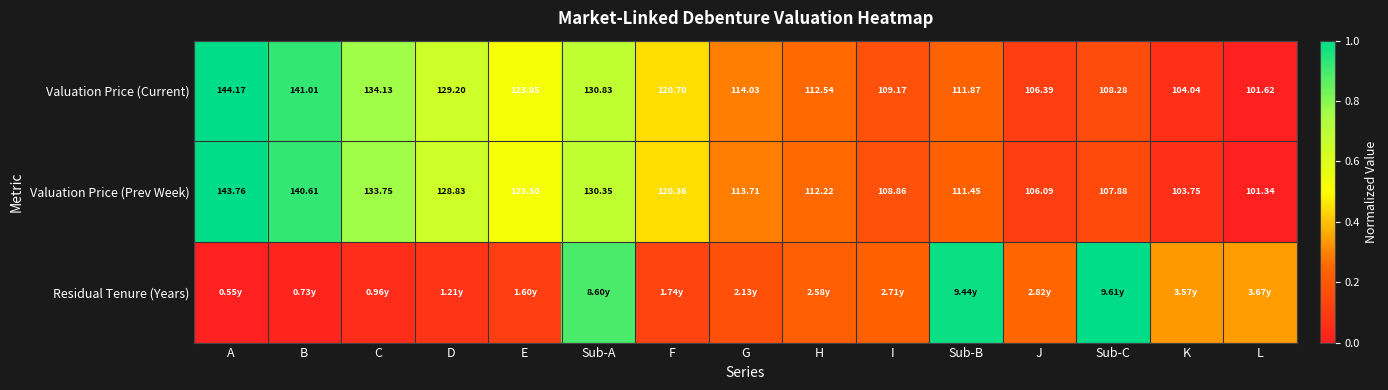

Rank the categories by Valuation Price (Prev Week) value from lowest to highest.

L, K, J, Sub-C, I, Sub-B, H, G, F, E, D, Sub-A, C, B, A